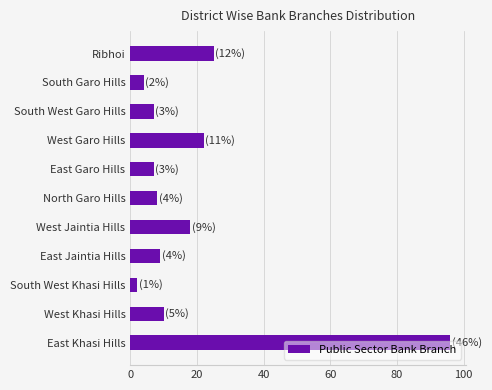

What is the approximate value at West Garo Hills?

22